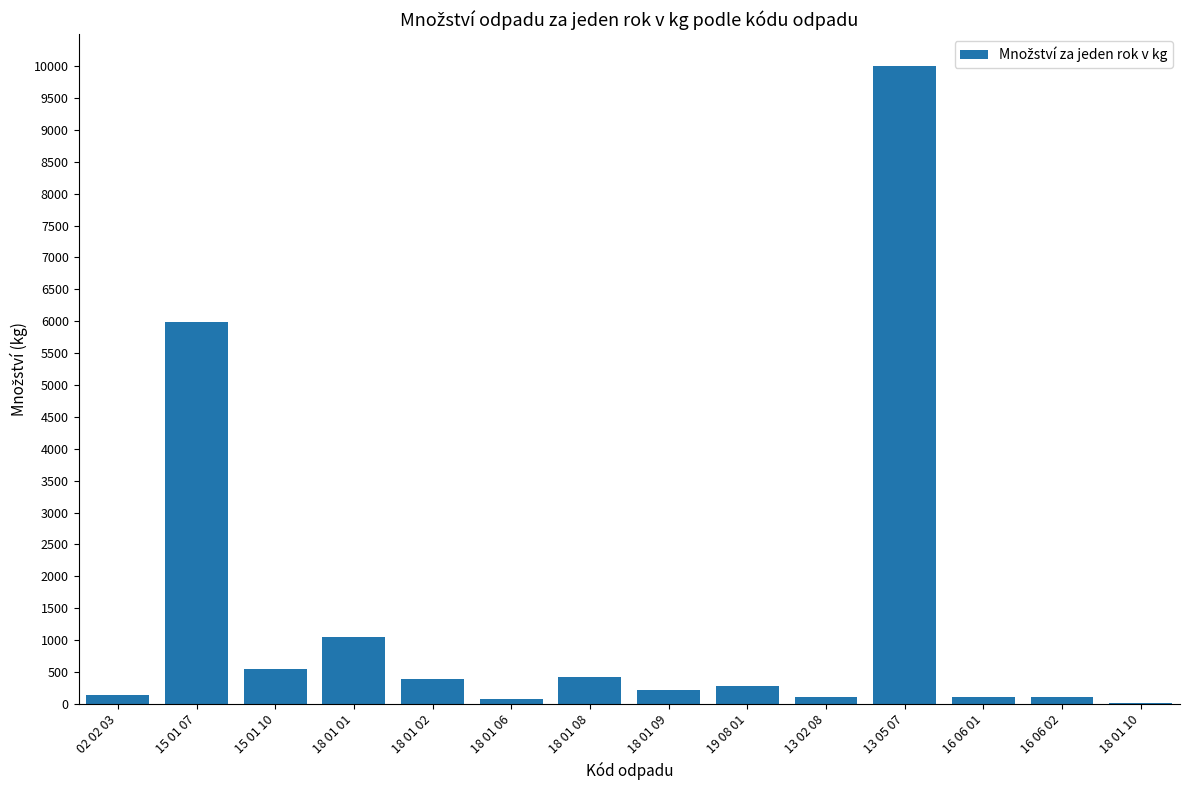

Which label corresponds to the largest value in the chart?

13 05 07